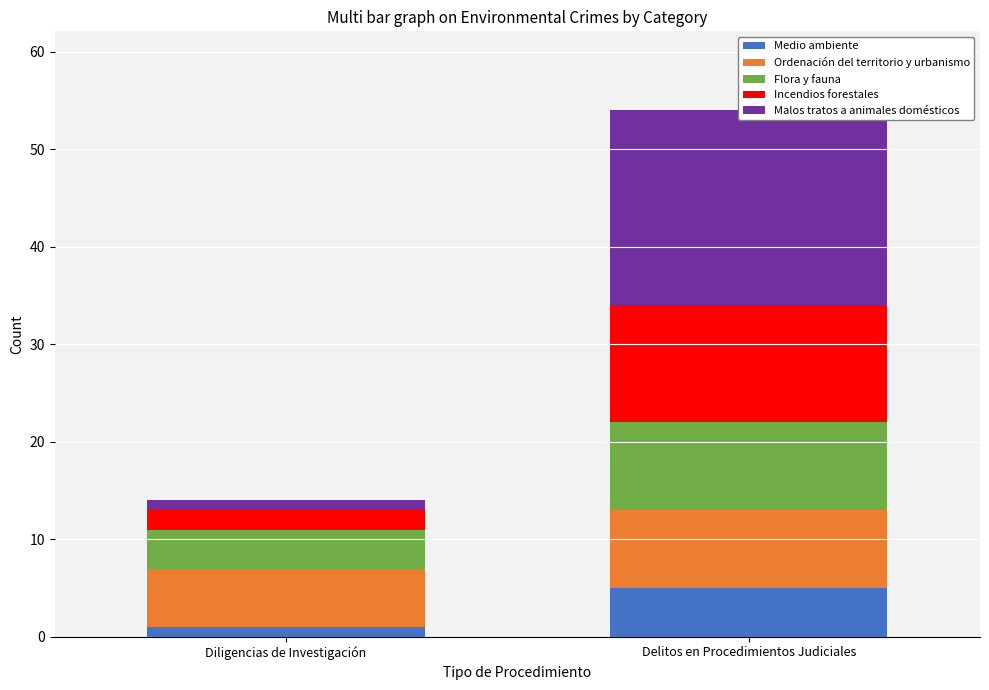

Reading right to left, transcribe all the data shown in this chart.

Medio ambiente: 5	1
Ordenación del territorio y urbanismo: 8	6
Flora y fauna: 9	4
Incendios forestales: 12	2
Malos tratos a animales domésticos: 20	1